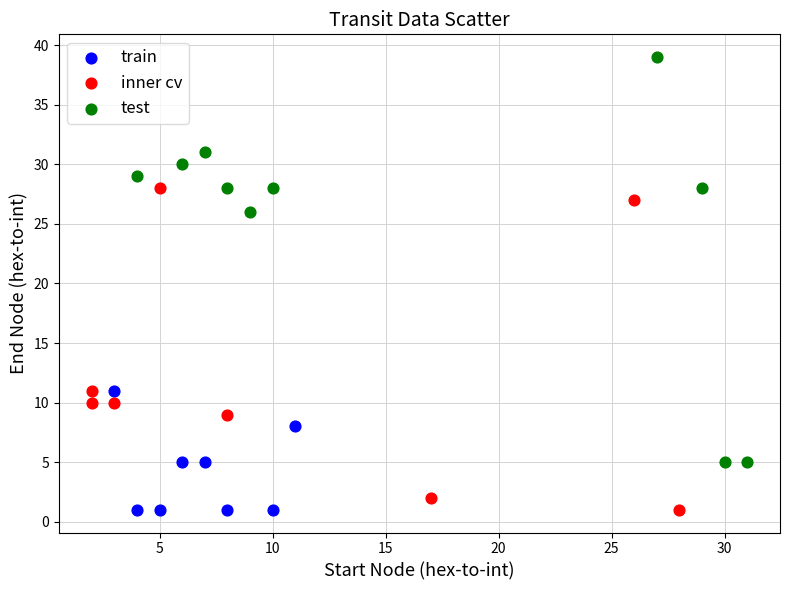

Which series has the largest Y range (max minus min)?

test